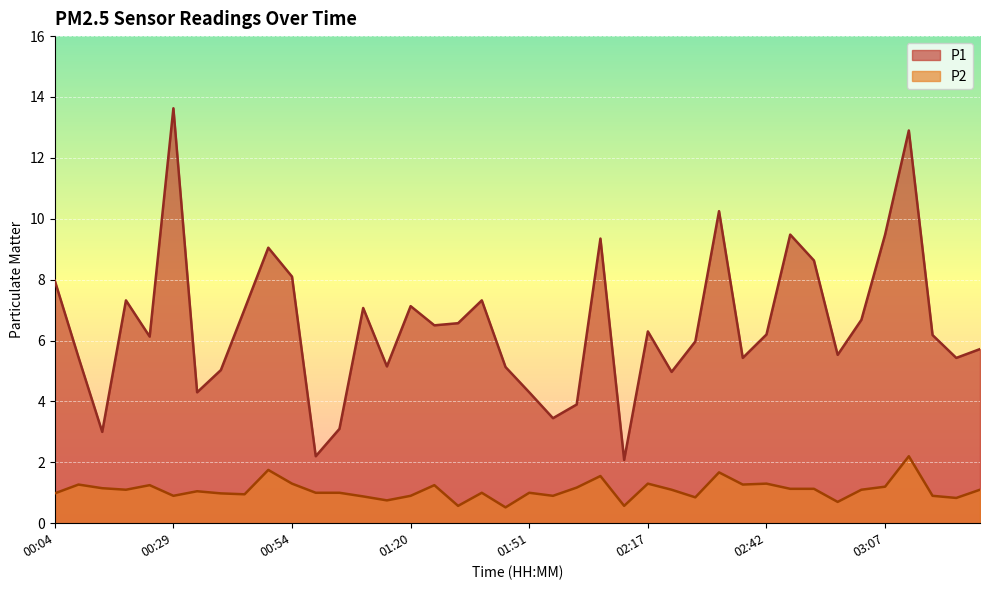

What is the sum of the P2 values at 00:44 and 03:22?

1.8